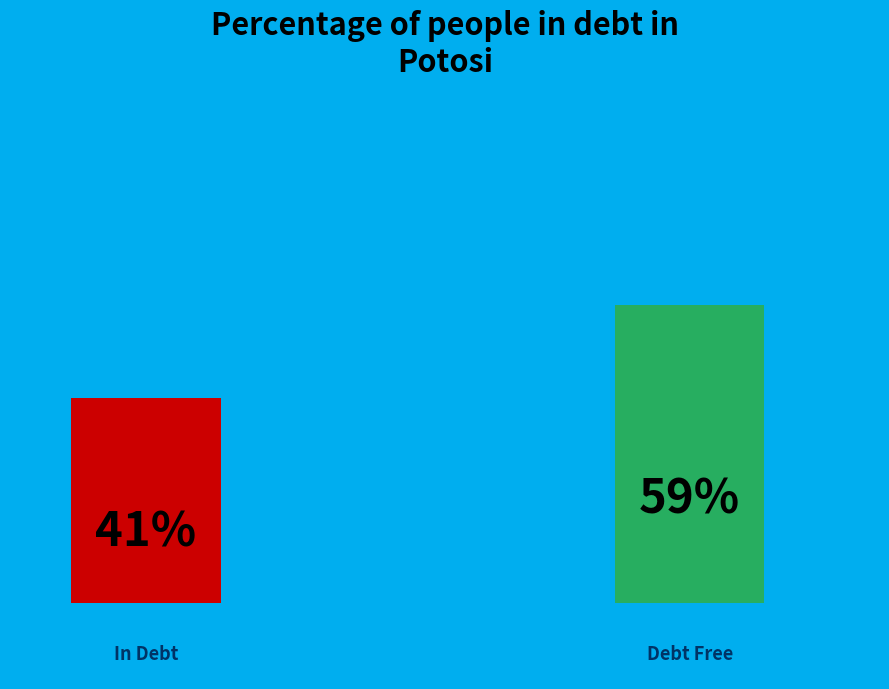

How many bars are there in total?

2